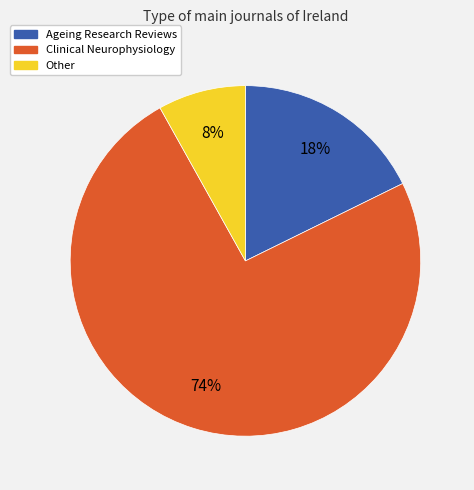

To the nearest percent, what percentage of the pie is Clinical Neurophysiology?

74%